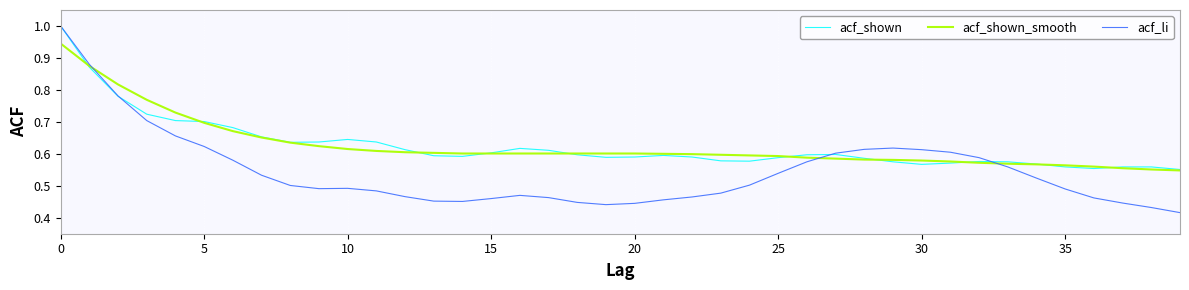

What is the sum of all acf_li values?

21.8